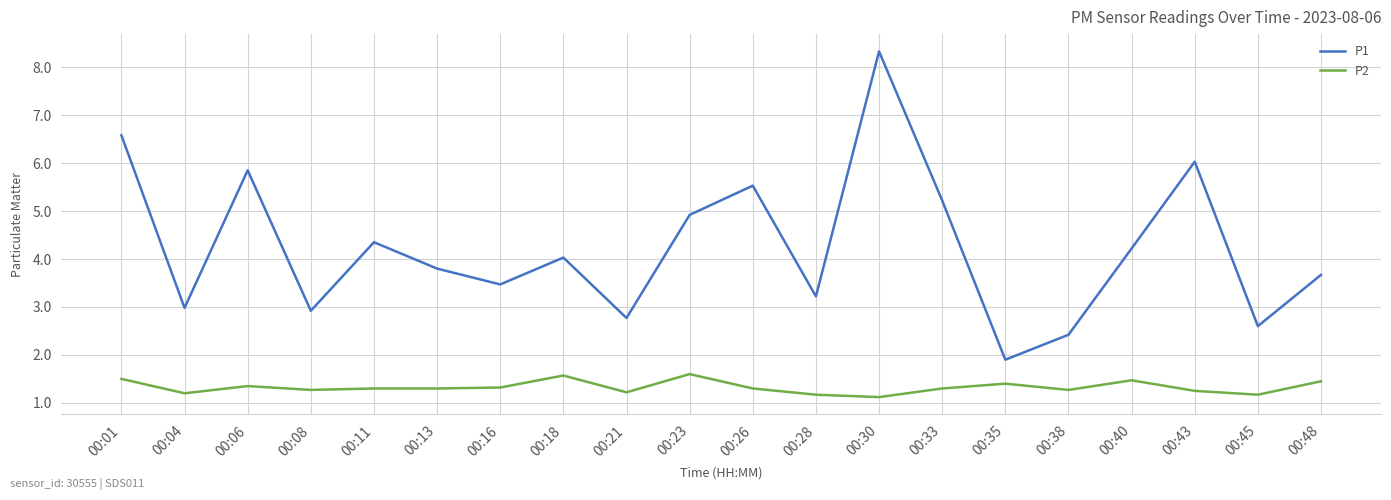

What is the total value across all series at 00:45?

3.8